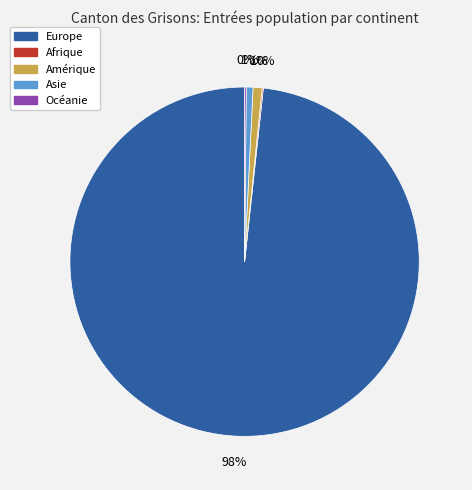

To the nearest percent, what is the difference between the largest and smallest slice percentages?

98%